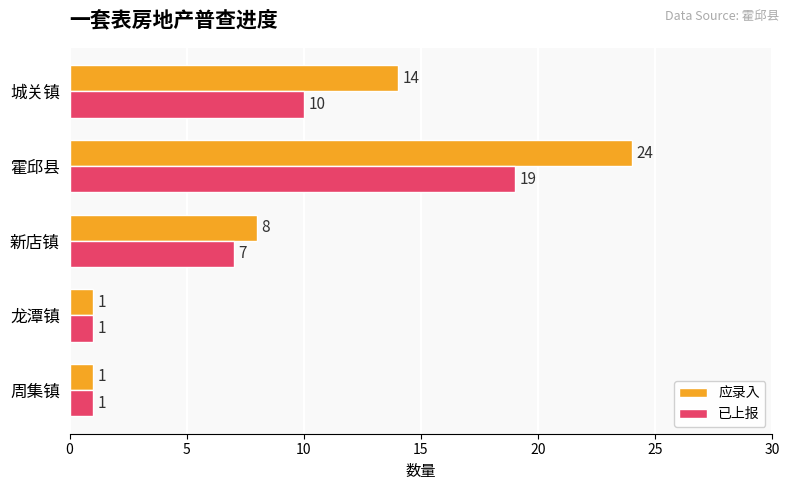

Rank the series by their average value, from lowest to highest.

已上报, 应录入